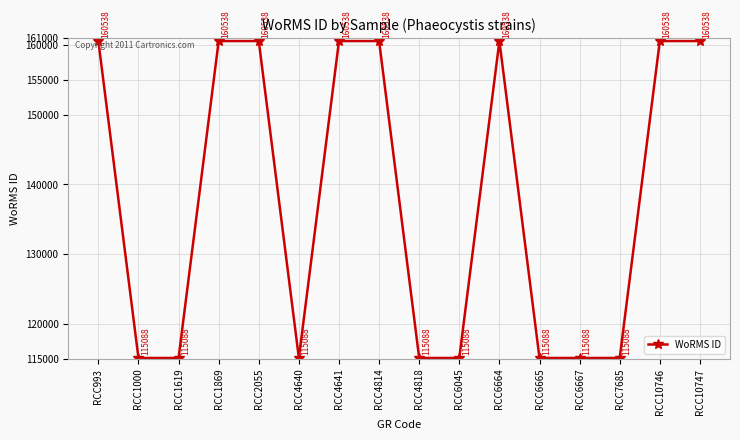

The chart shows a value of 160538 at RCC4641. True or false?

True